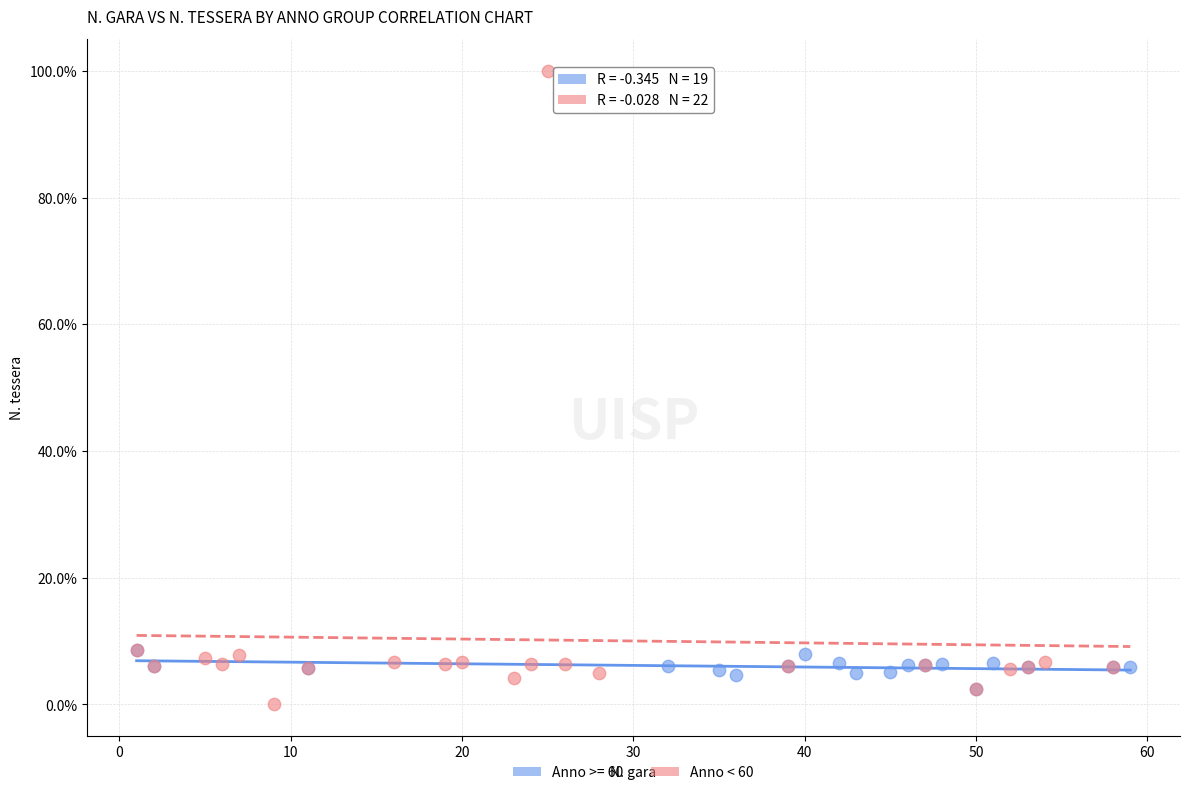

Which series reaches the maximum Y coordinate?

Anno < 60